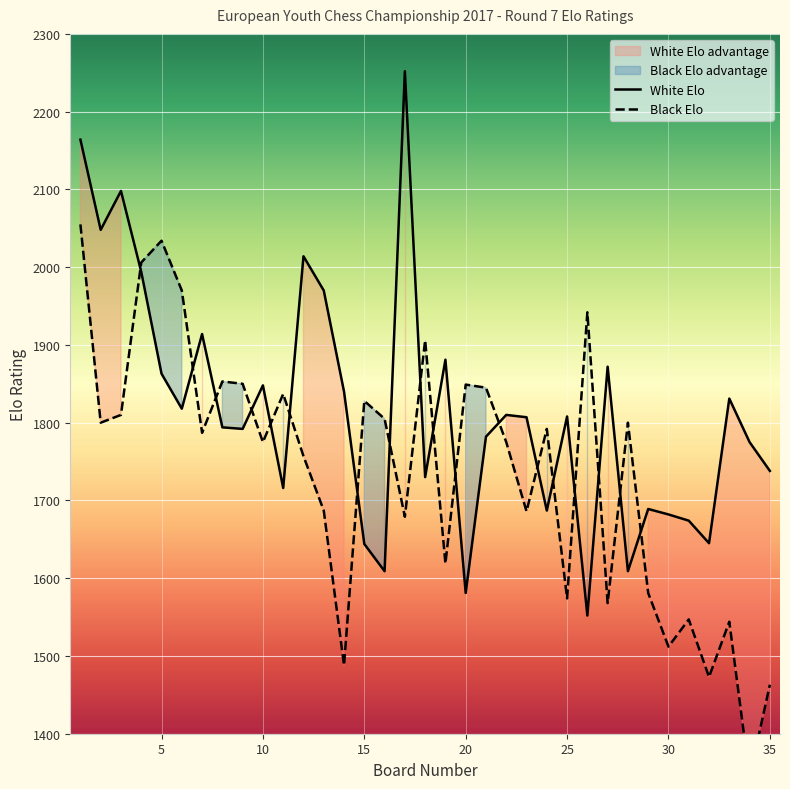

How many distinct data groups are displayed?

2